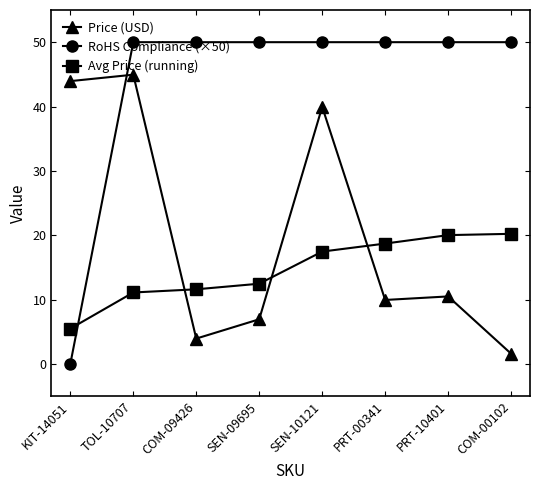

After their last crossing, which series has the higher values: Avg Price (running) or RoHS Compliance (×50)?

RoHS Compliance (×50)